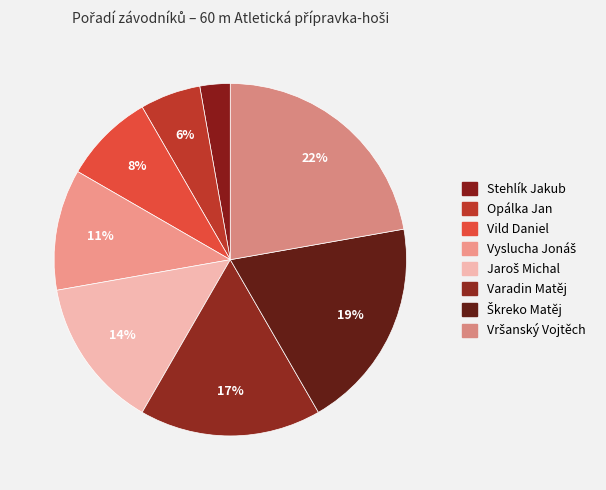

What is the smallest slice in the pie chart?

Stehlík Jakub